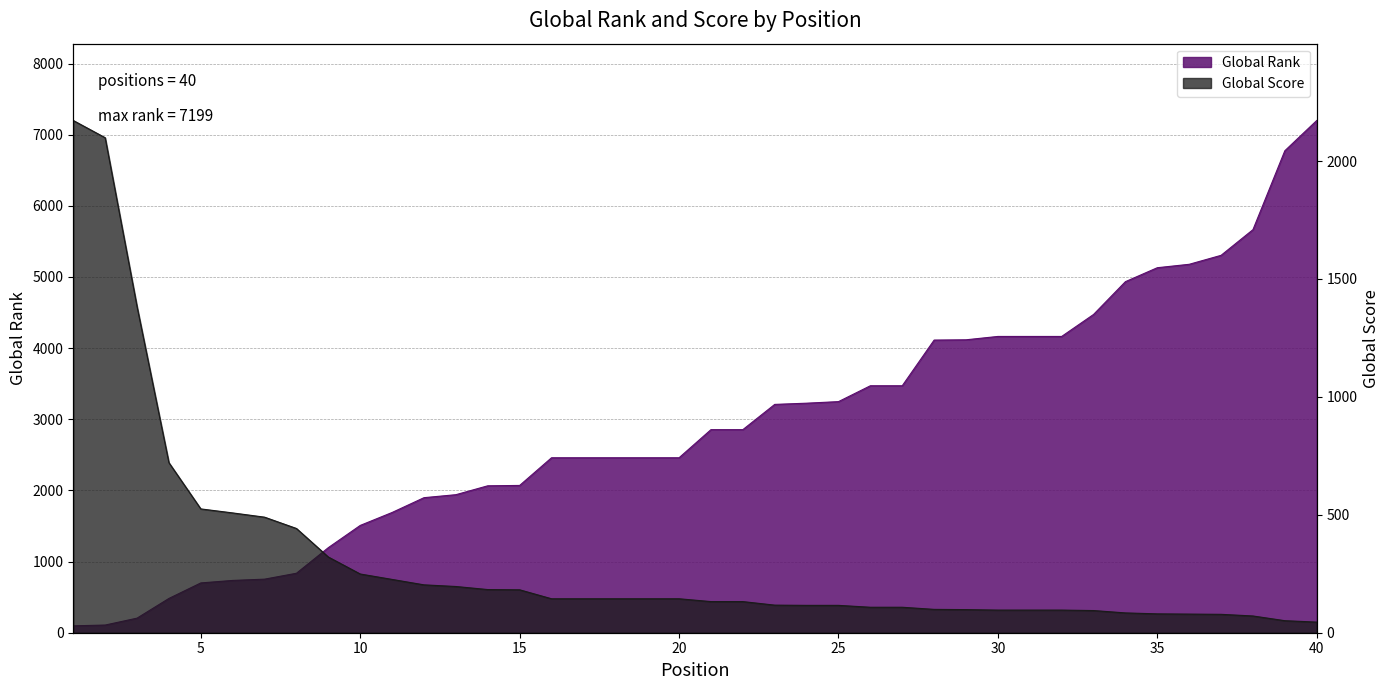

True or false: Global Rank has more than 1 interior local peaks.

False